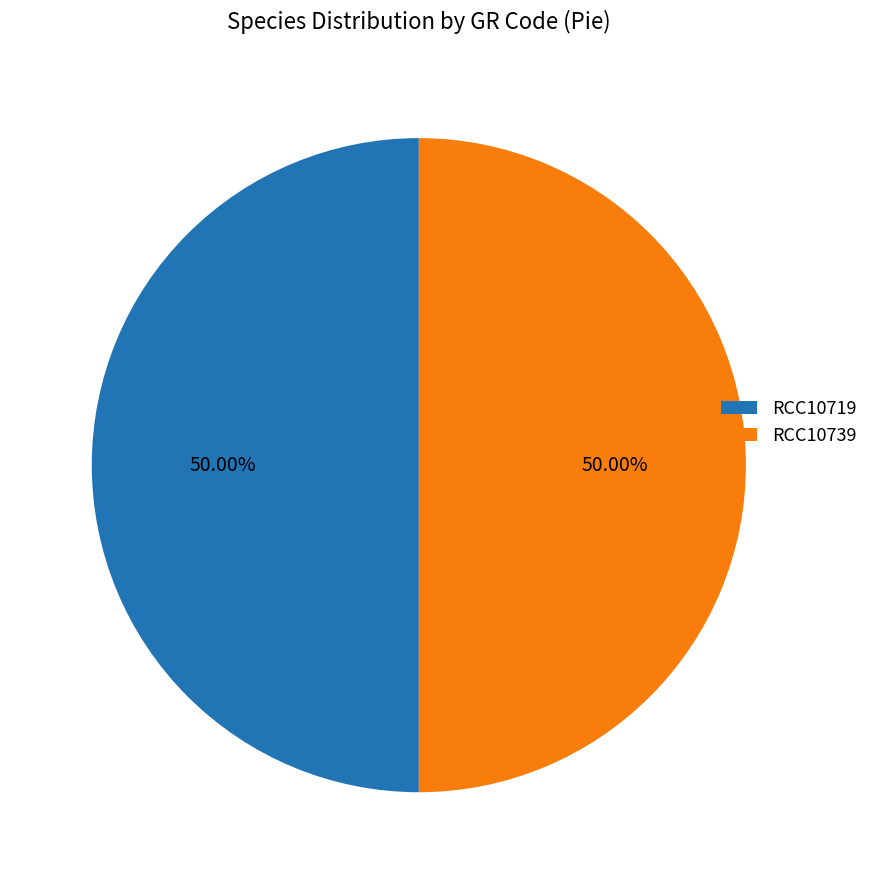

What percentage is NOT represented by RCC10739?

50.0%